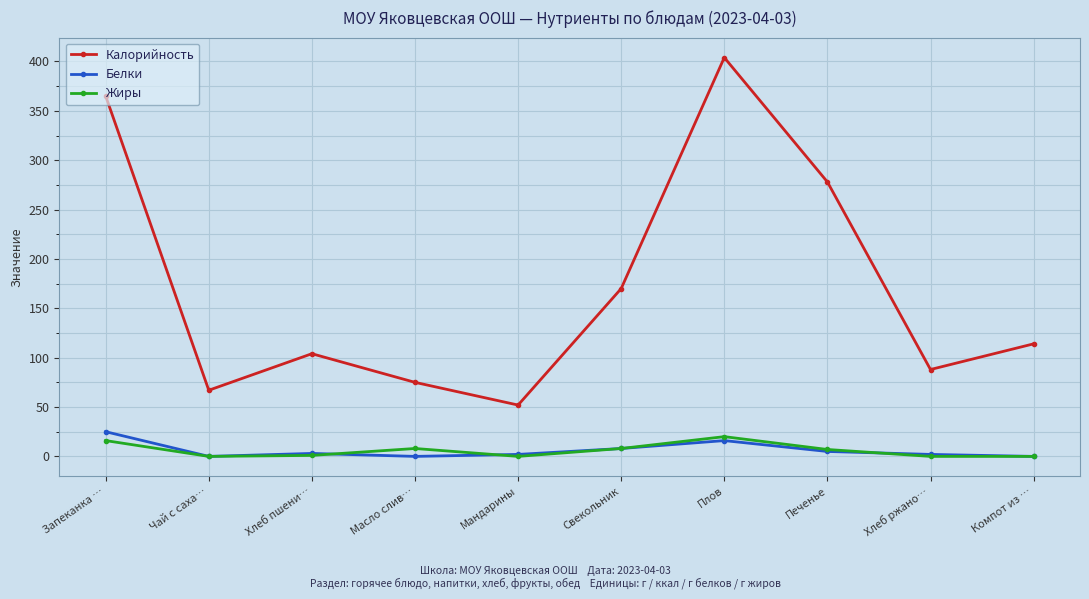

What is the maximum value for Калорийность?

404